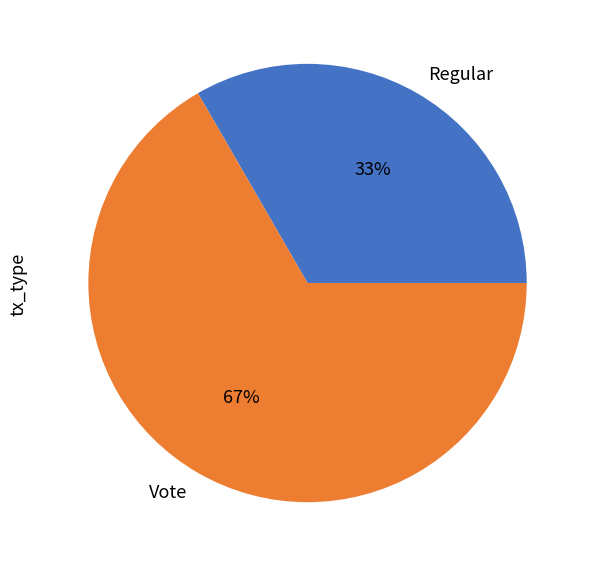

Approximately how many times larger is the value at Regular compared to Vote?

0.5